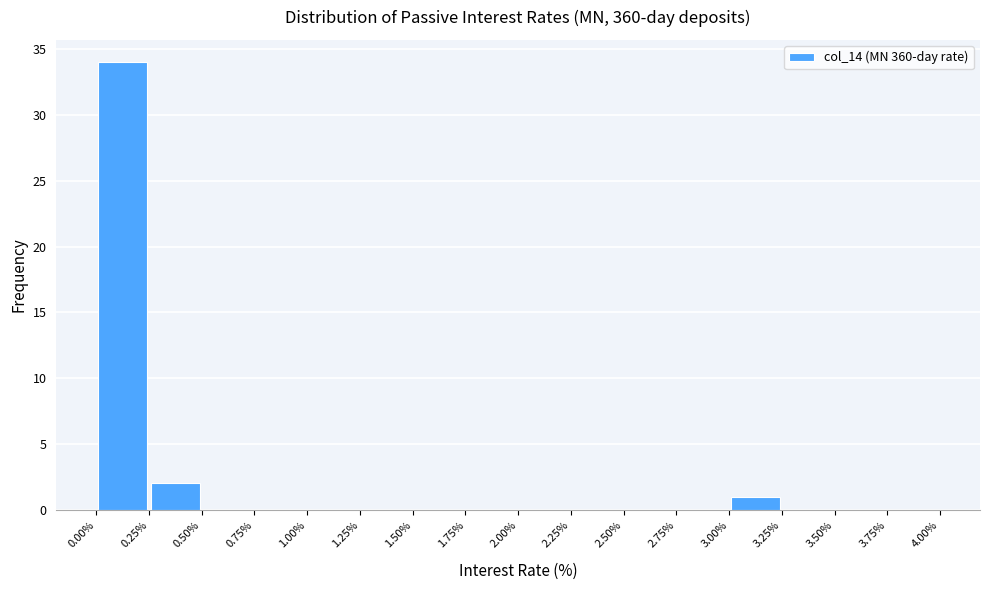

Reading left to right, list every bar in this chart as the range it spans on the x-axis followed by its height. The values are not printed on the chart, so give them approximately, as read against the axis.

0.00% to 0.25%: 34
0.25% to 0.50%: 2
0.50% to 0.75%: 0
0.75% to 1.00%: 0
1.00% to 1.25%: 0
1.25% to 1.50%: 0
1.50% to 1.75%: 0
1.75% to 2.00%: 0
2.00% to 2.25%: 0
2.25% to 2.50%: 0
2.50% to 2.75%: 0
2.75% to 3.00%: 0
3.00% to 3.25%: 1
3.25% to 3.50%: 0
3.50% to 3.75%: 0
3.75% to 4.00%: 0